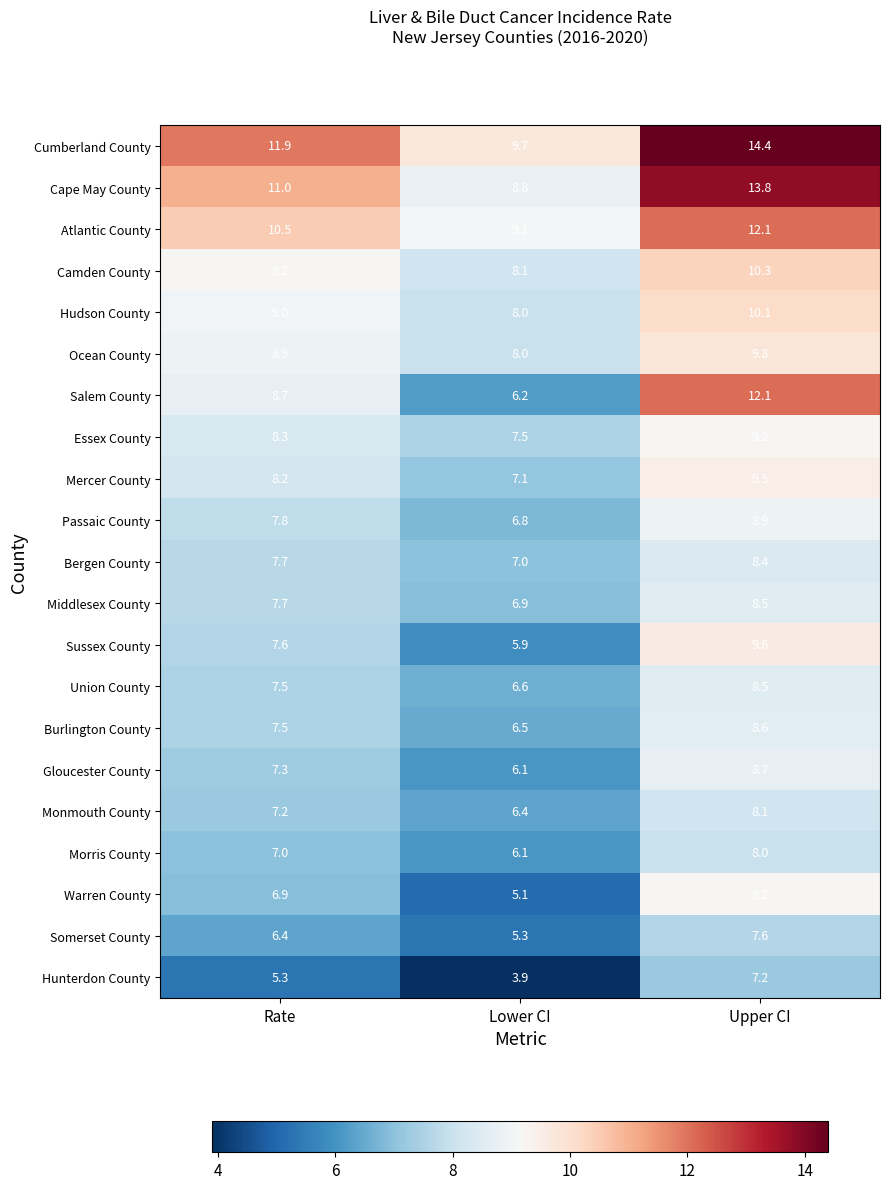

The value of Sussex County at Upper CI is 12.6. True or false?

False